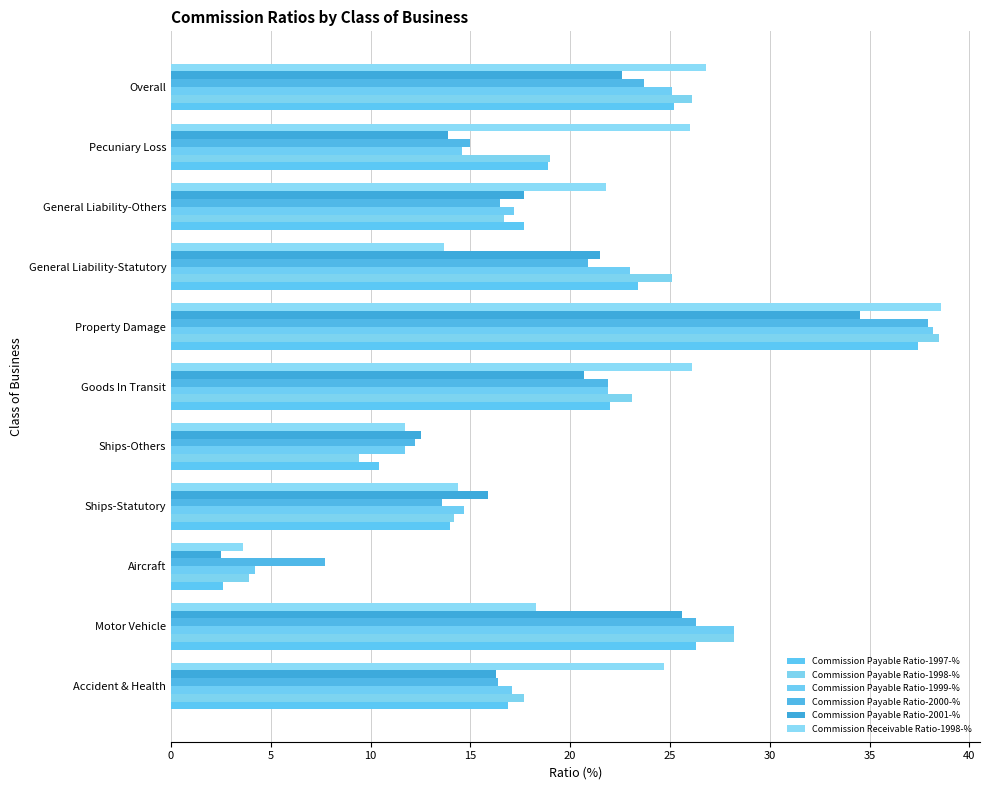

Count the number of data series in this chart.

6